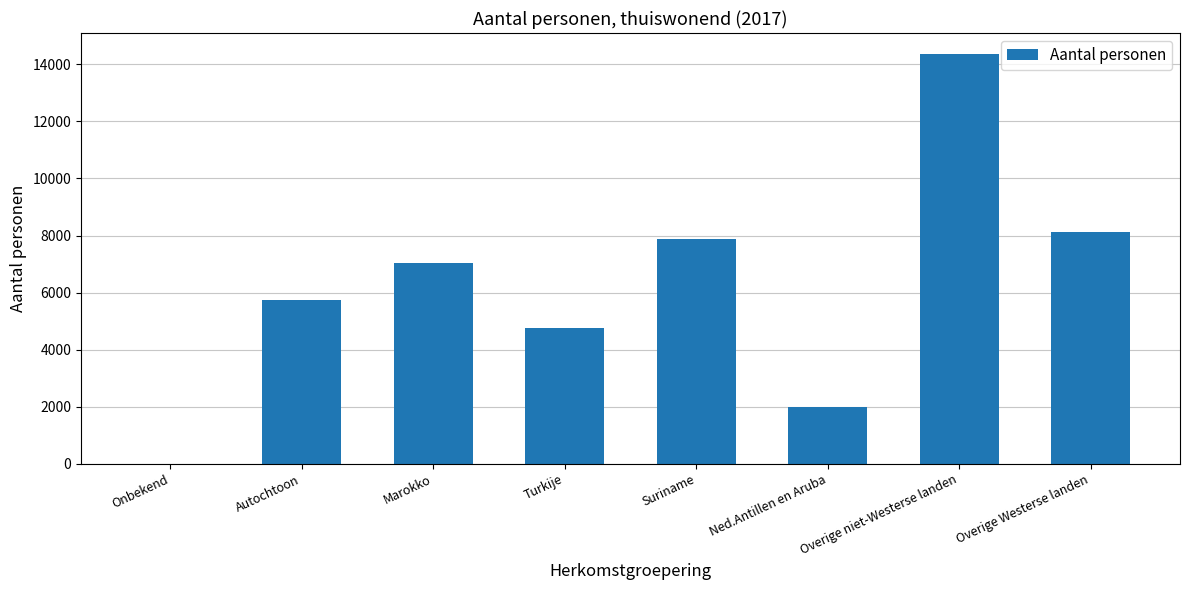

The value at Ned.Antillen en Aruba is 3415. True or false?

False